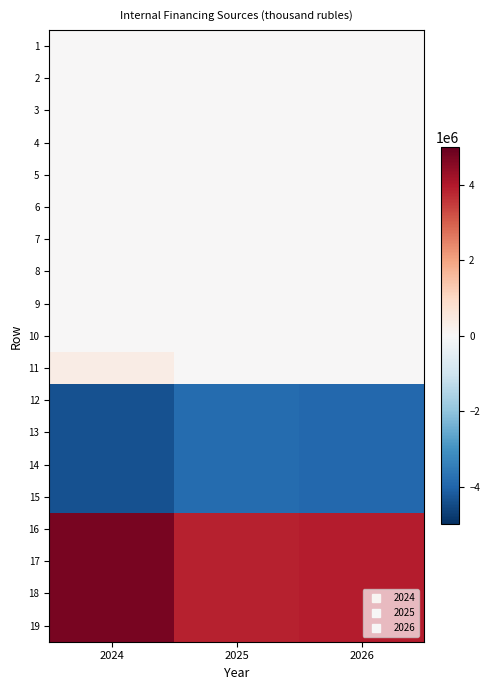

What is the total value across all series at 2024?

1807114.5